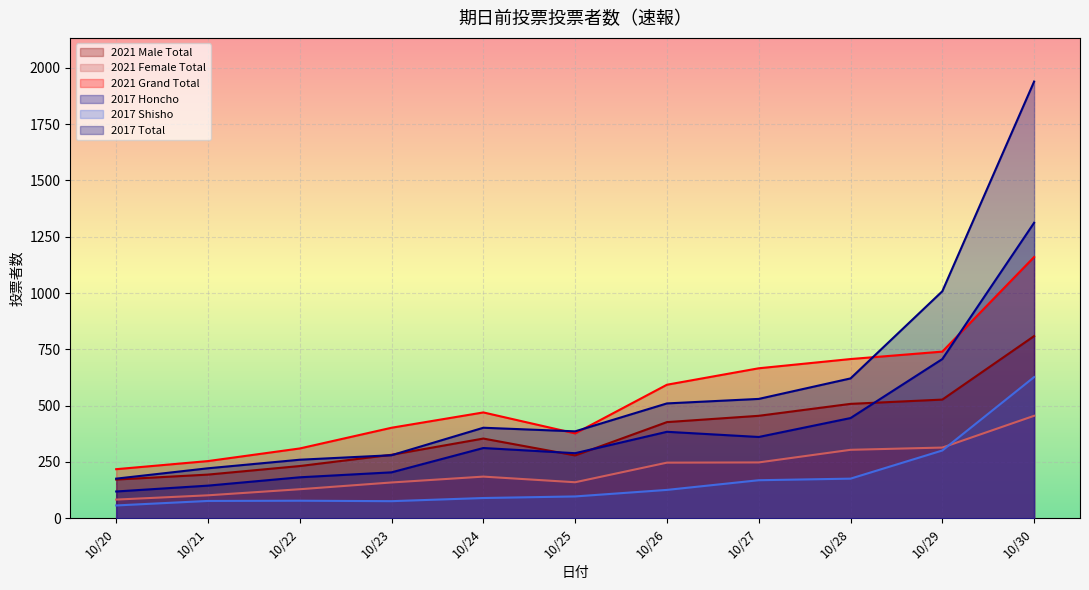

True or false: 2021 Male Total and 2017 Shisho intersect in this chart.

False